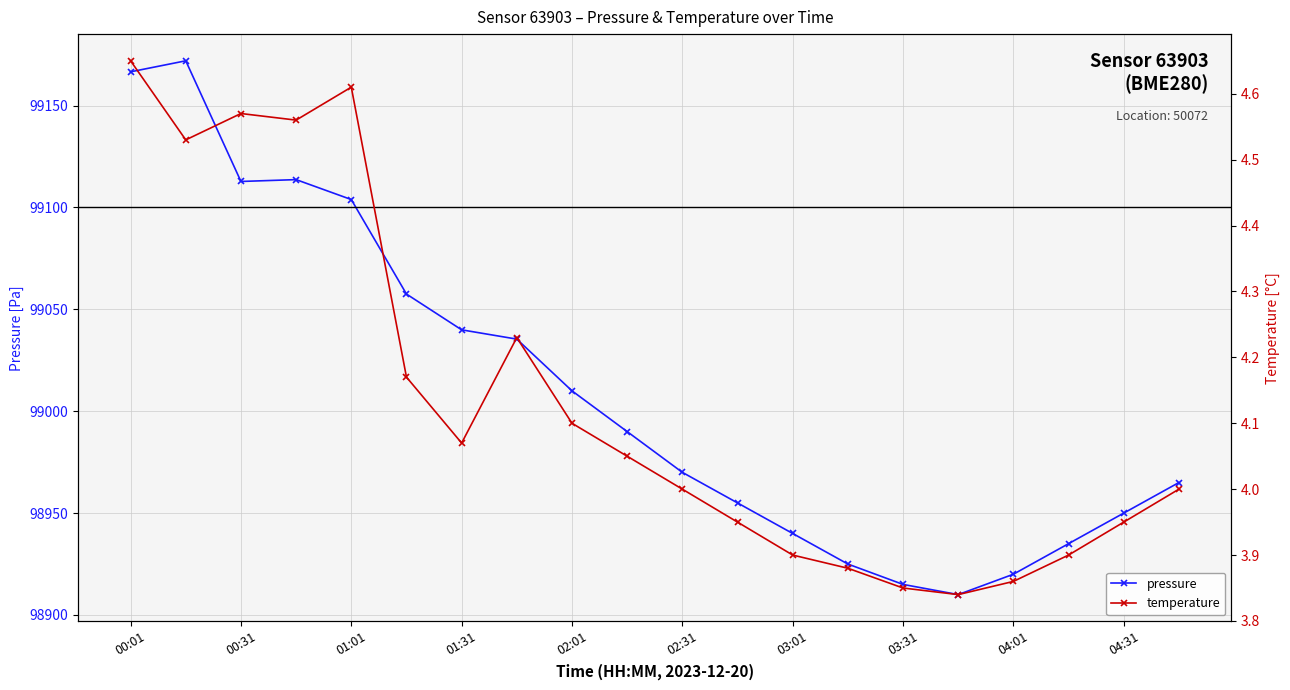

What is the average value of the pressure series?

99009.3